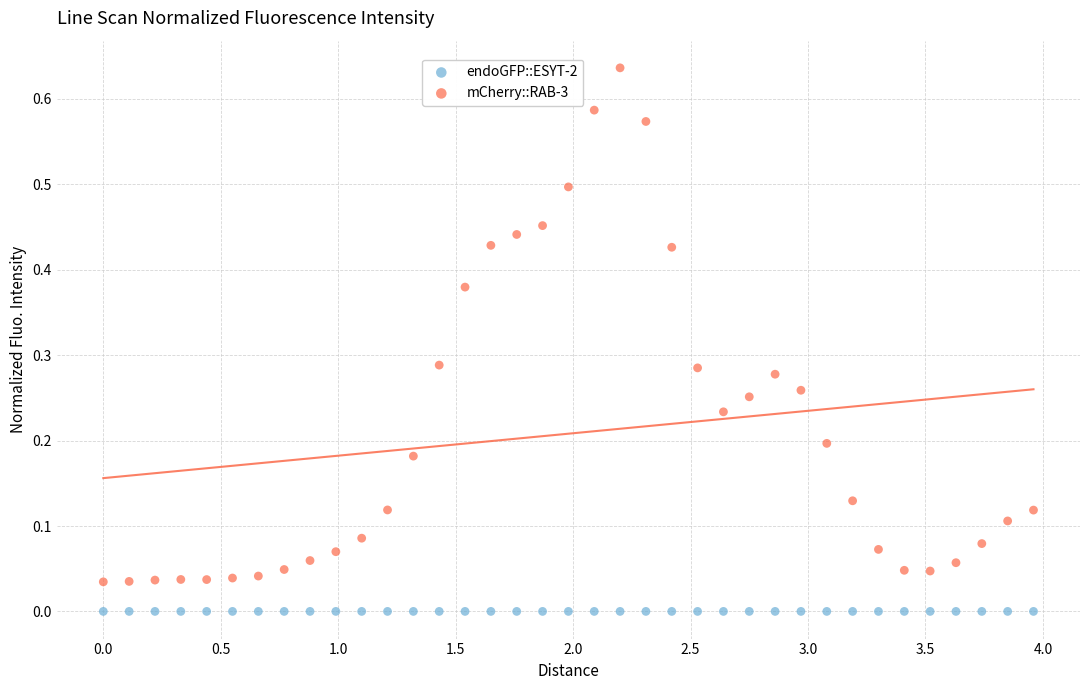

Which series reaches the minimum Y coordinate?

endoGFP::ESYT-2